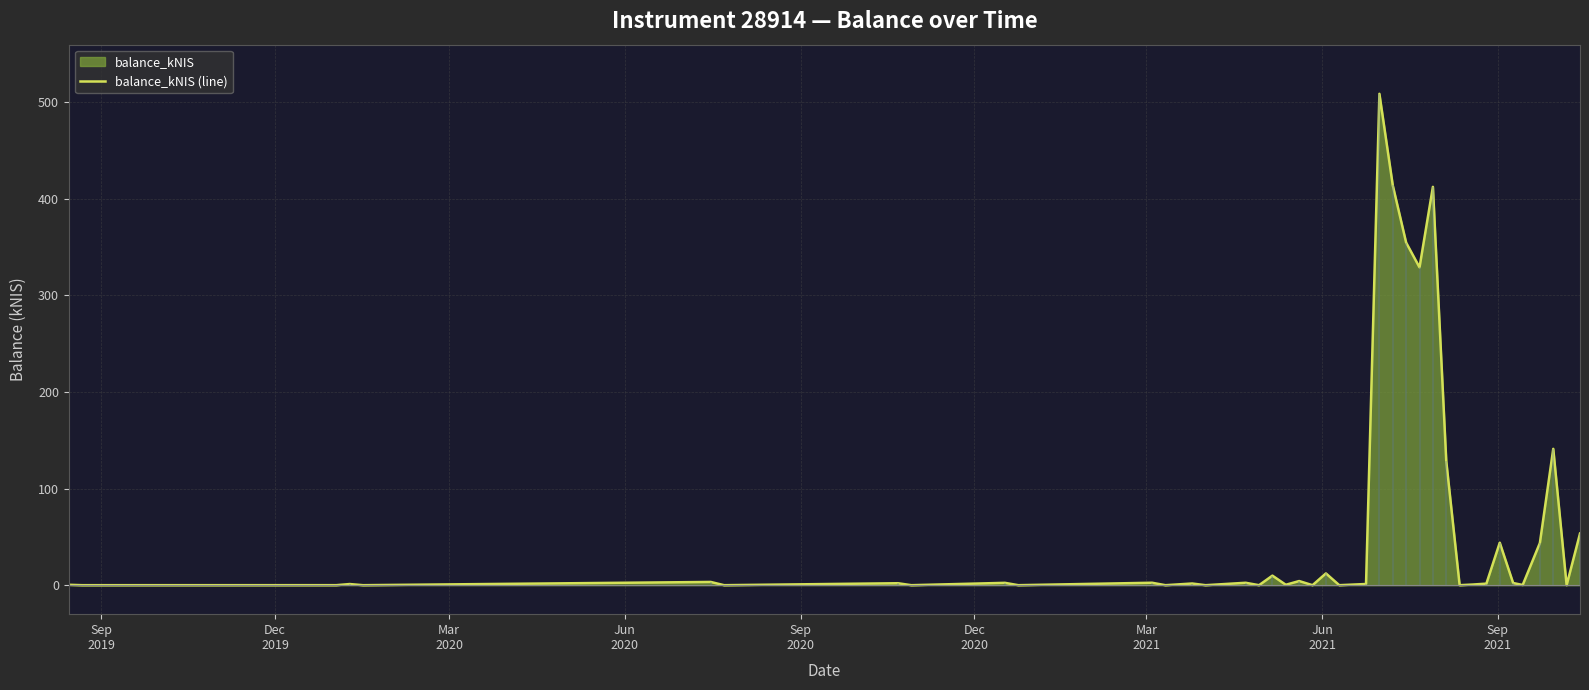

How many data points are less than 1?

17